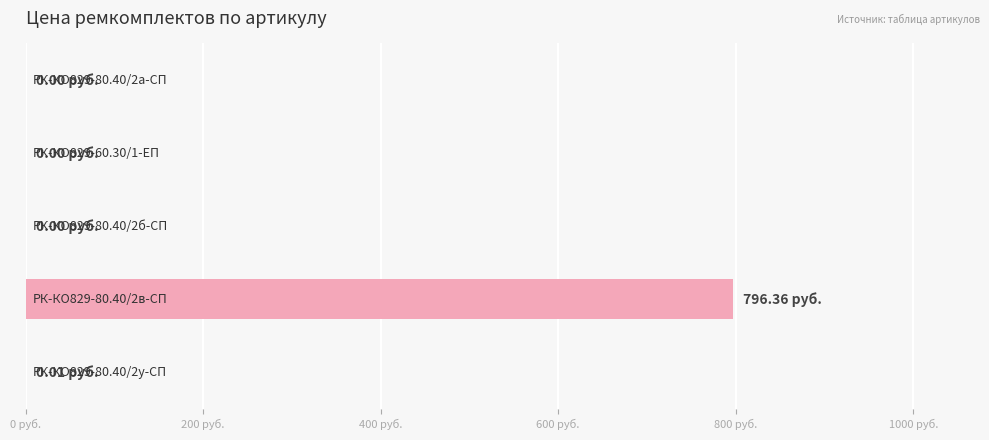

What is the average value?

159.3